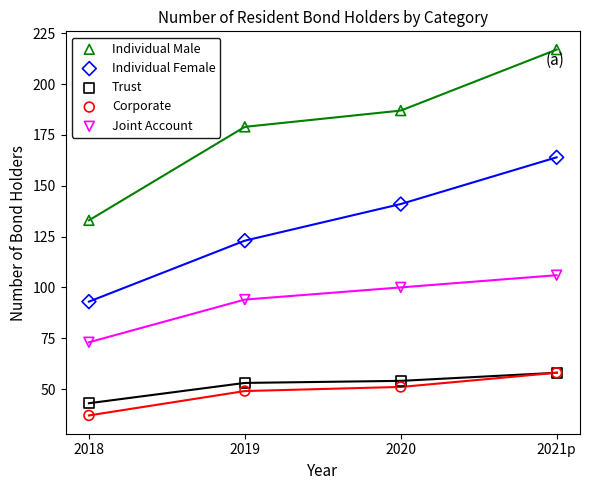

In the Individual Male series, what Y value is closest to 175?

179